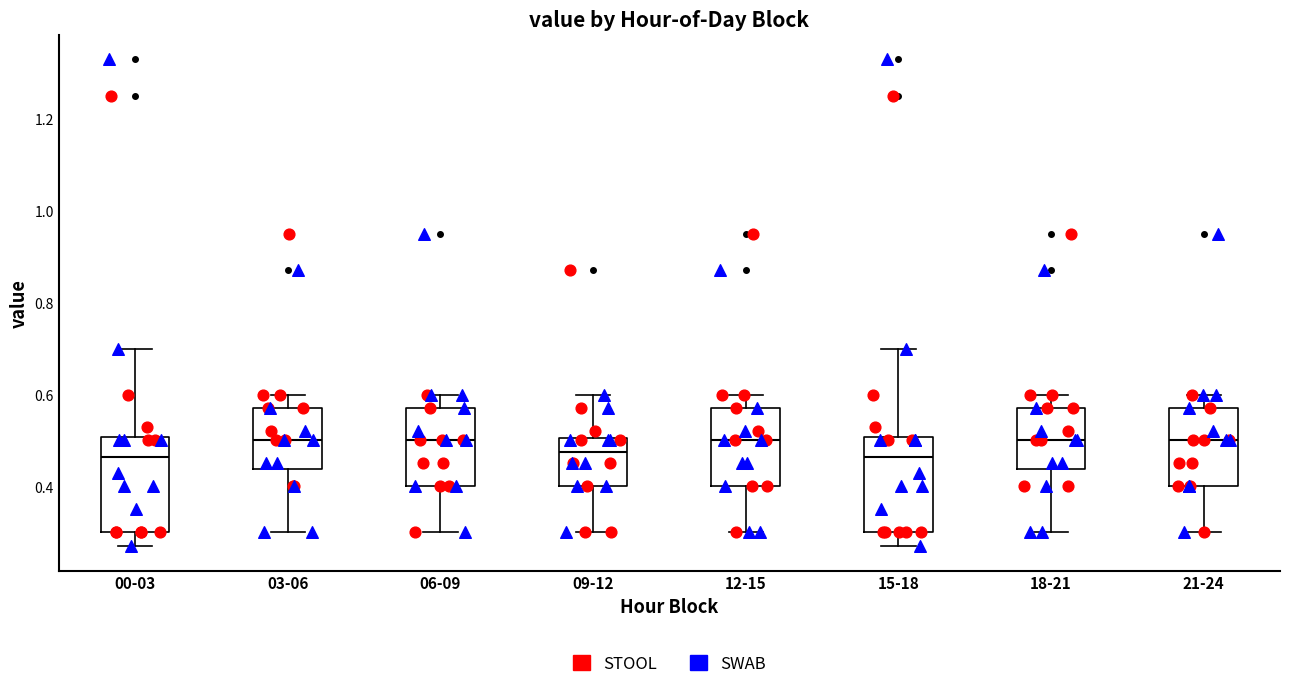

Where does the lower whisker of the box for 03-06 end on the y-axis? The values are not printed on the chart, so give them approximately, as read against the axis.

0.30